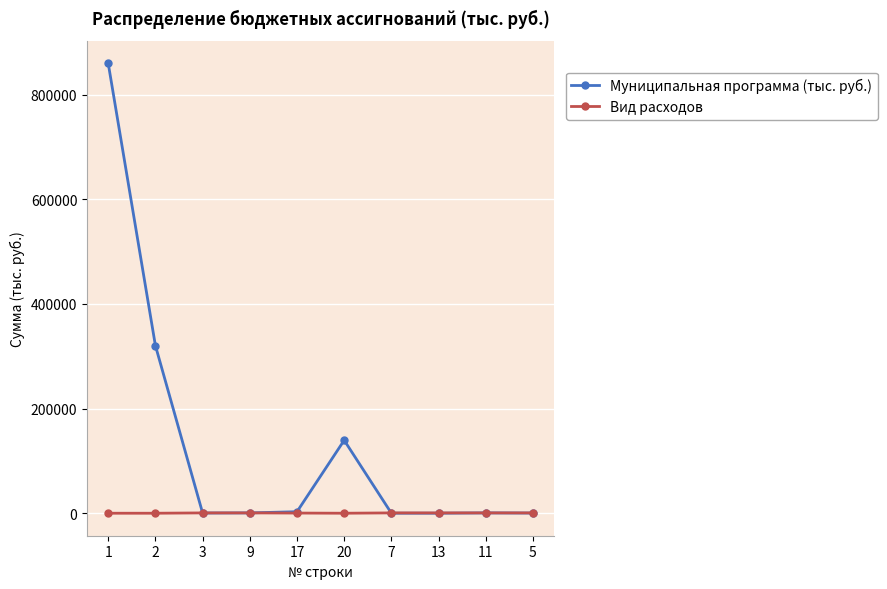

Which series has the largest total across all categories?

Муниципальная программа (тыс. руб.)